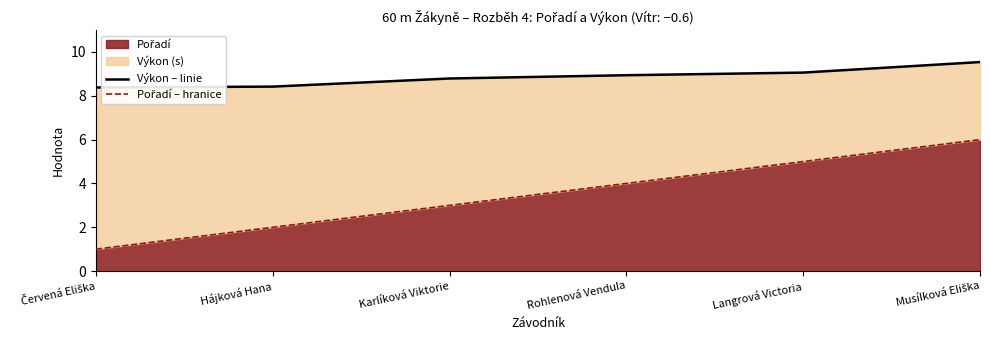

Where does the Pořadí – hranice series first go above 4?

Langrová Victoria